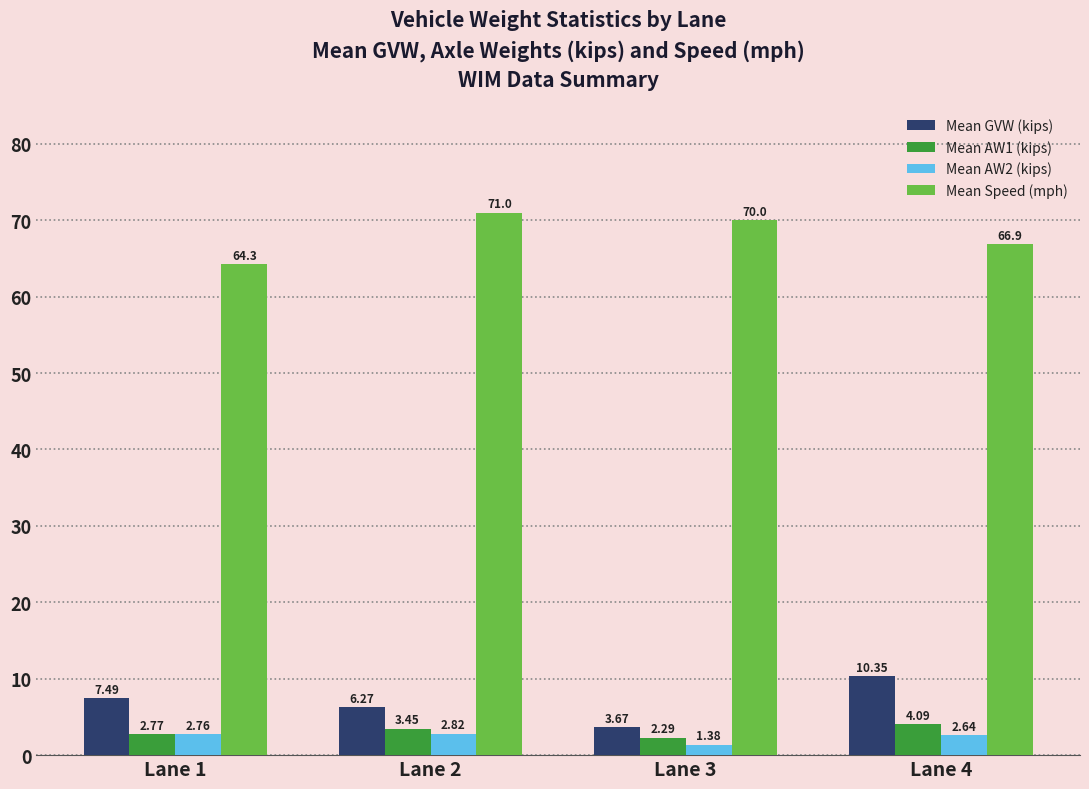

At how many categories does at least one series exceed 62?

4